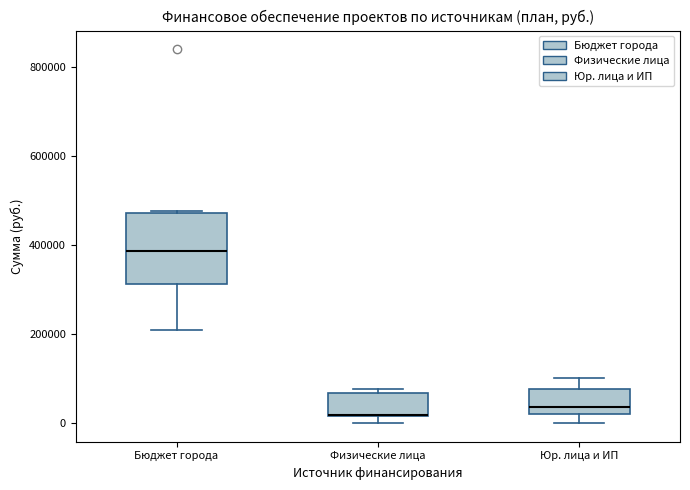

Reading left to right, transcribe this box plot: for each box, give where its median line is, the range the box spans, and where its two whiskers end, as read against the y-axis. The values are not printed on the chart, so give them approximately, as read against the axis.

Бюджет города: median 380000, box 320000 to 480000, whiskers 200000 to 480000
Физические лица: median 20000 (drawn on the box's lower edge), box 20000 to 60000, whiskers 0 to 80000
Юр. лица и ИП: median 40000, box 20000 to 80000, whiskers 0 to 100000